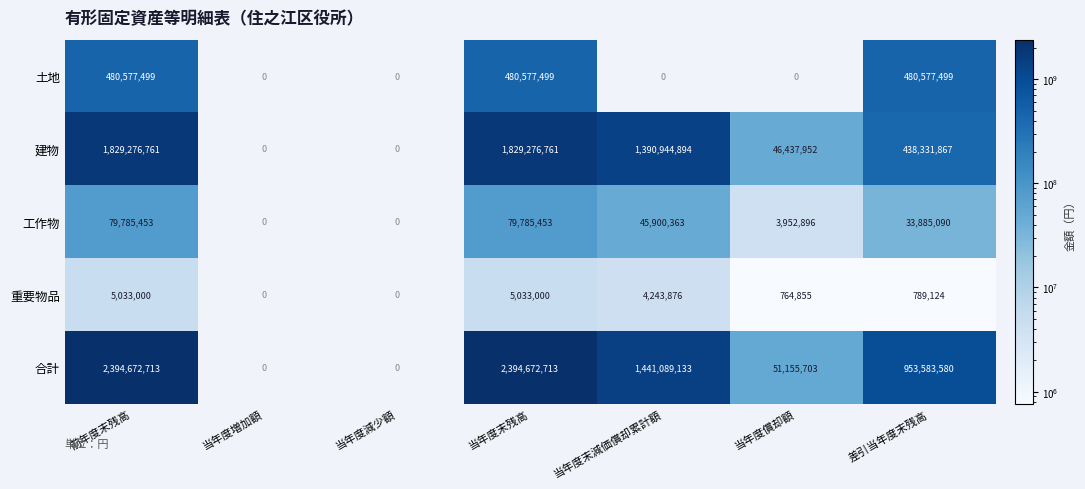

What is the greatest value displayed?

2394672713